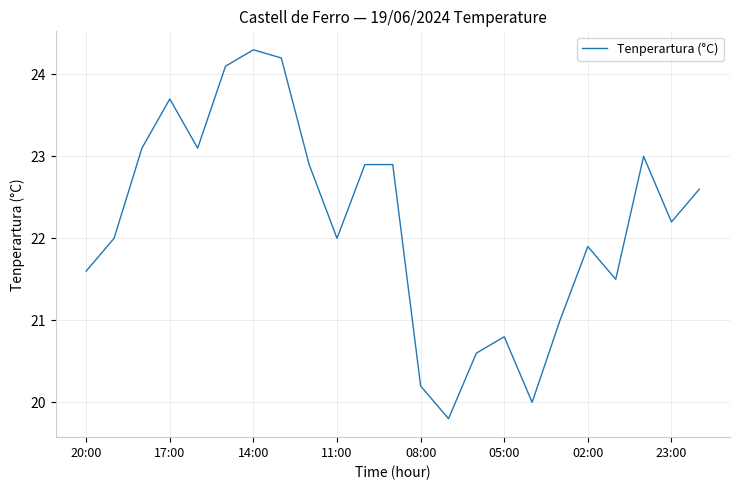

What is the greatest value displayed?

24.3